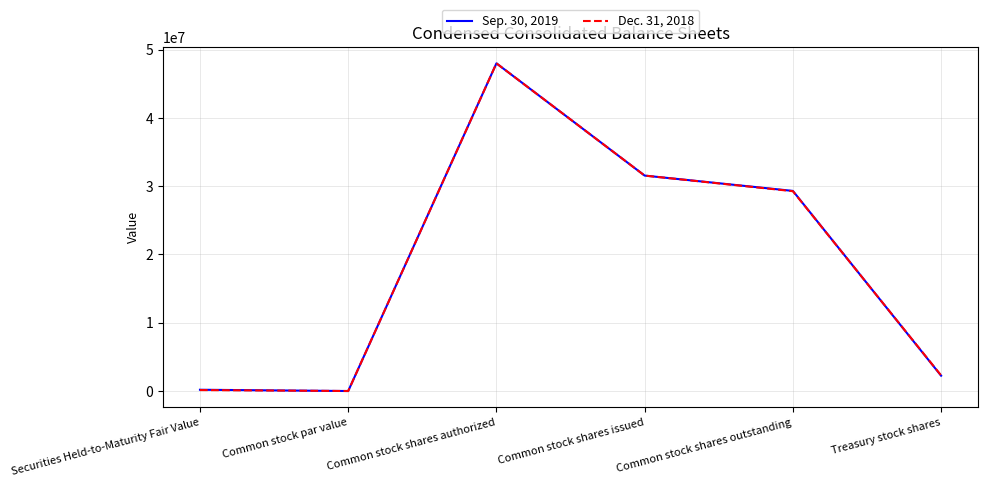

Does the chart have visible grid lines?

Yes